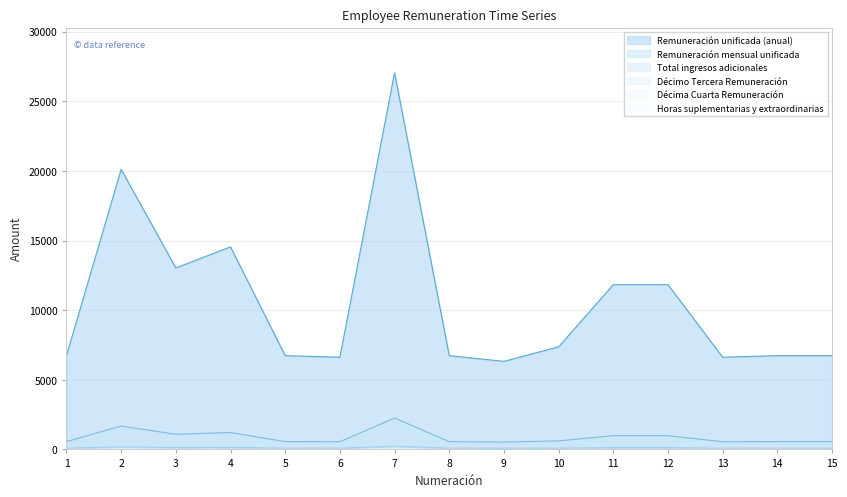

Where is the first local minimum for Décimo Tercera Remuneración?

3